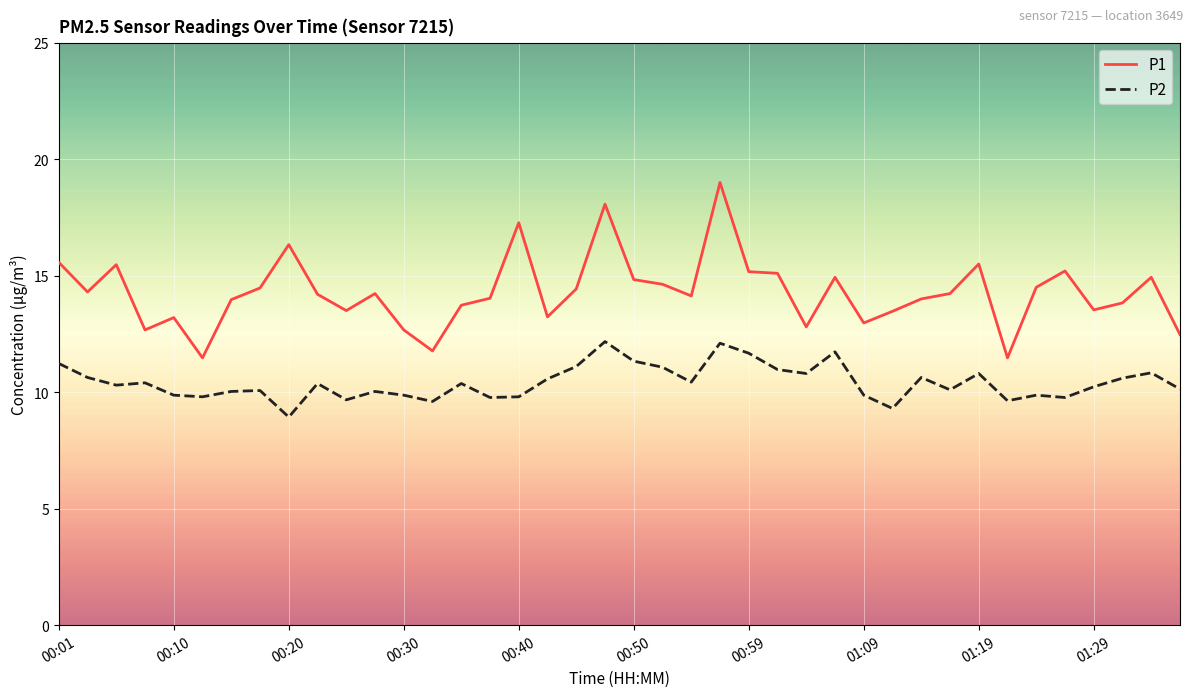

Which series has the largest total across all categories?

P1